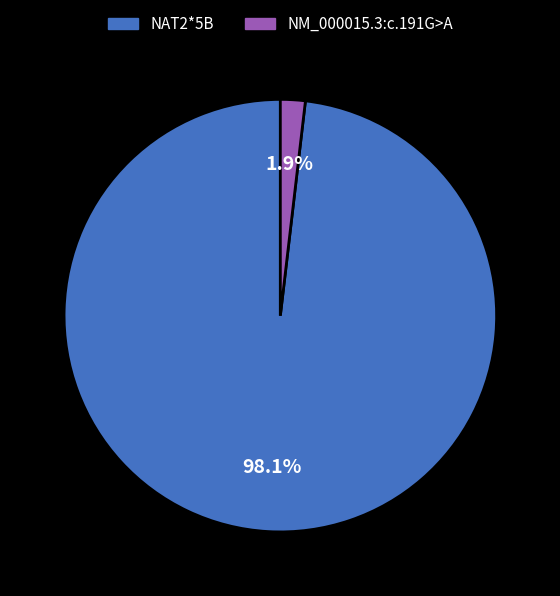

True or false: NAT2*5B accounts for 98% of the total.

True